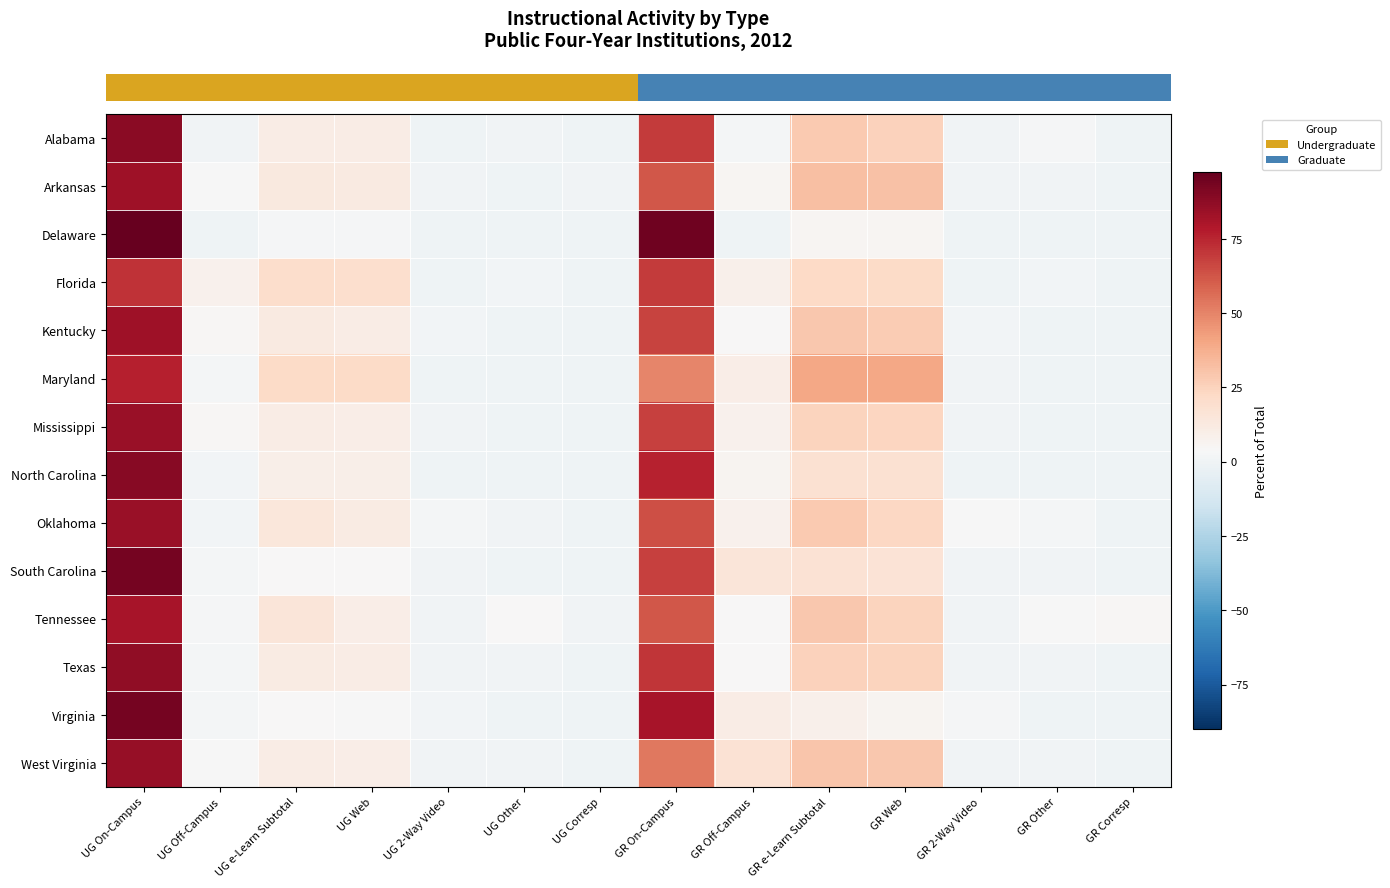

How many data points does each series have?

14